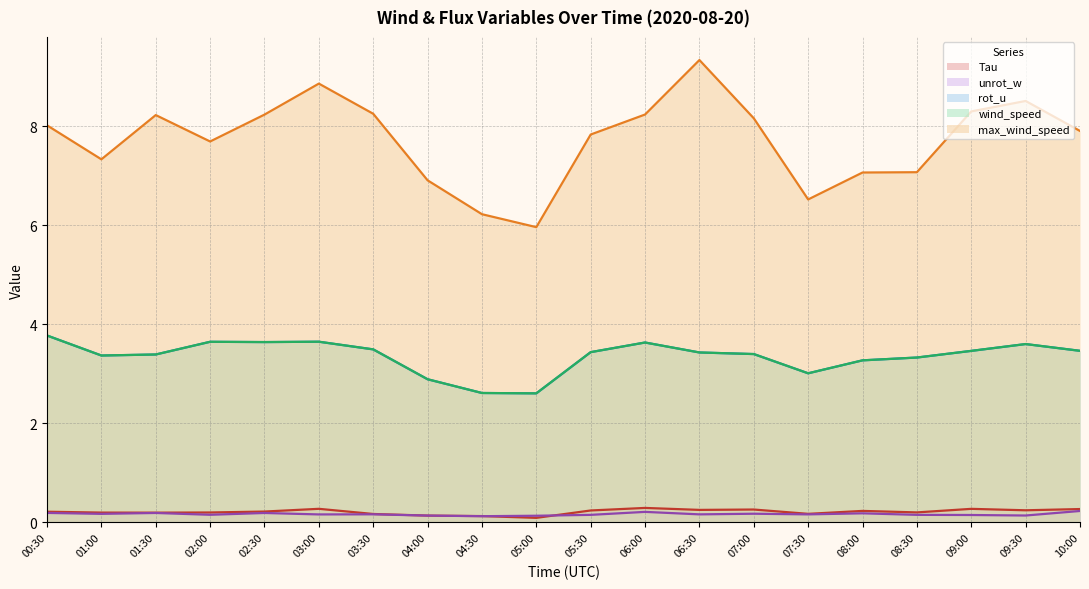

Which category has the highest value across all series?

06:30